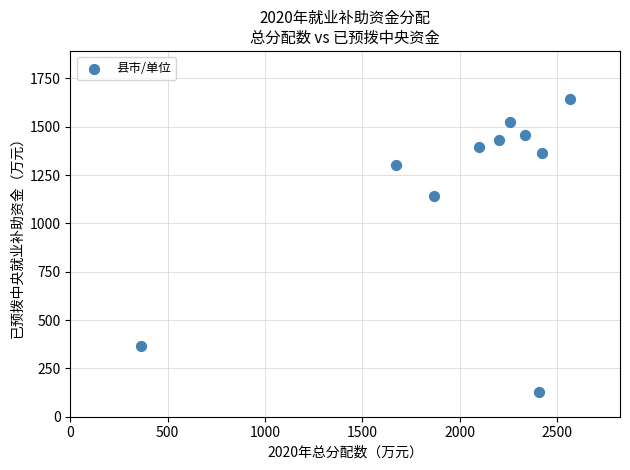

What is the range of Y values (max minus min)?

1517.2